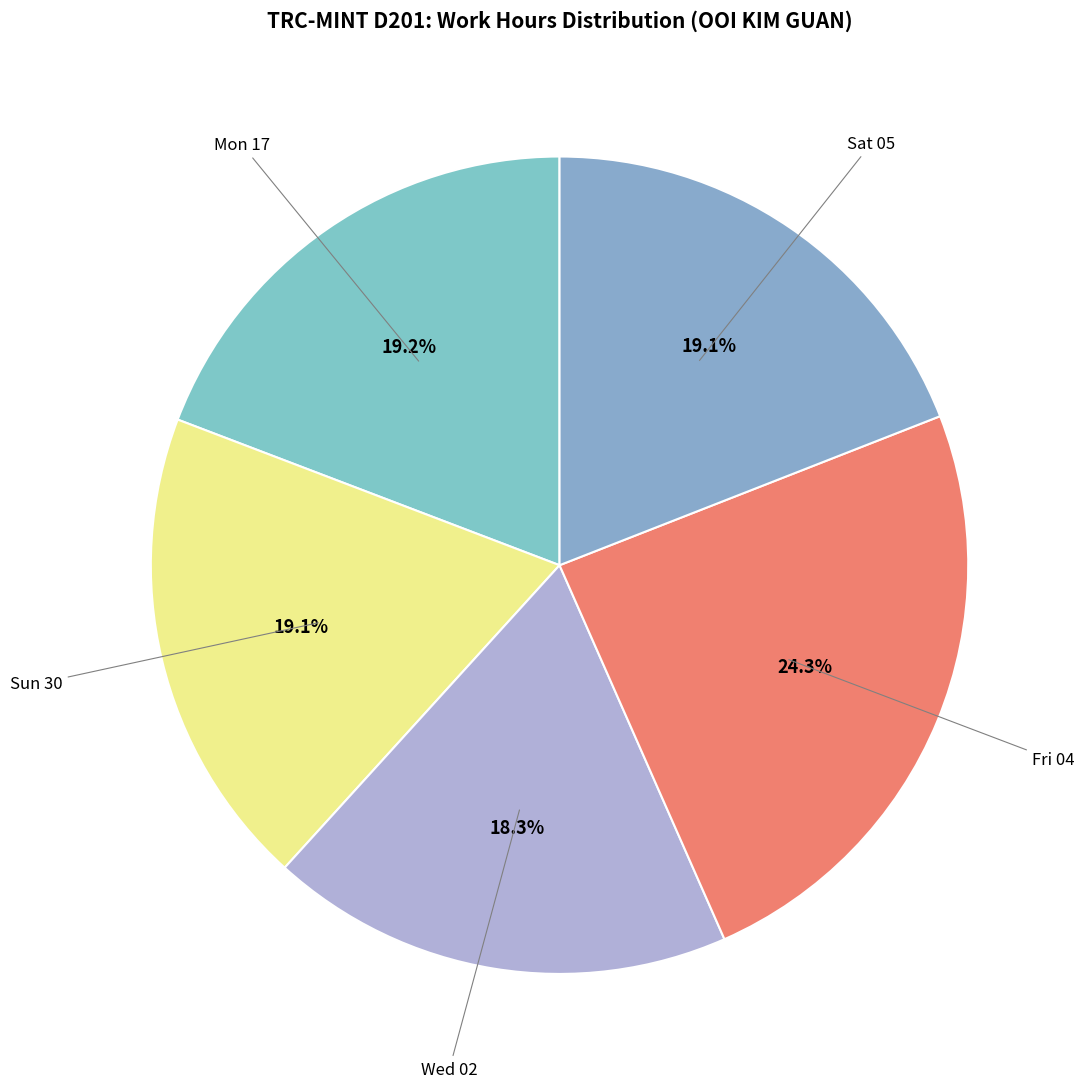

How many segments does this pie chart have?

5